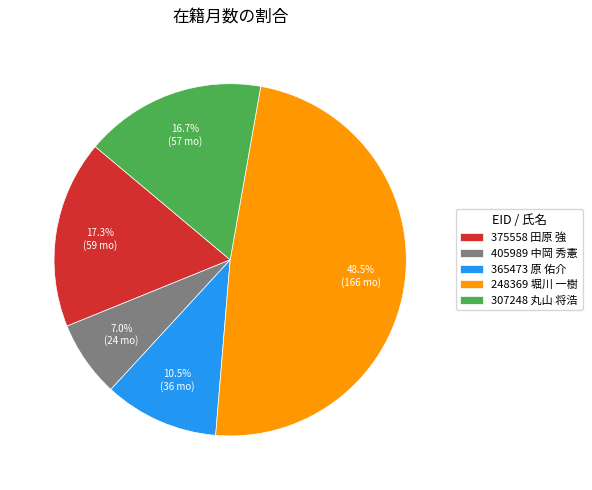

Does 307248 represent more than half of the total?

No